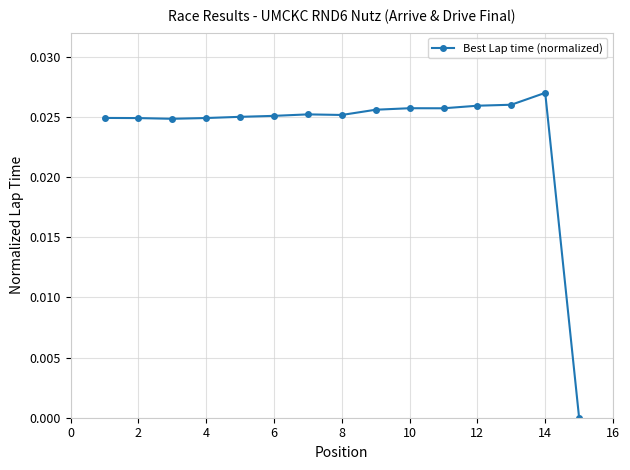

True or false: the data has more than 2 interior local peaks.

True